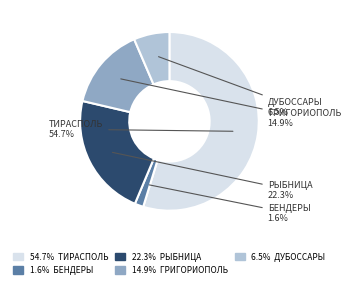

Is there a majority slice in this chart?

Yes